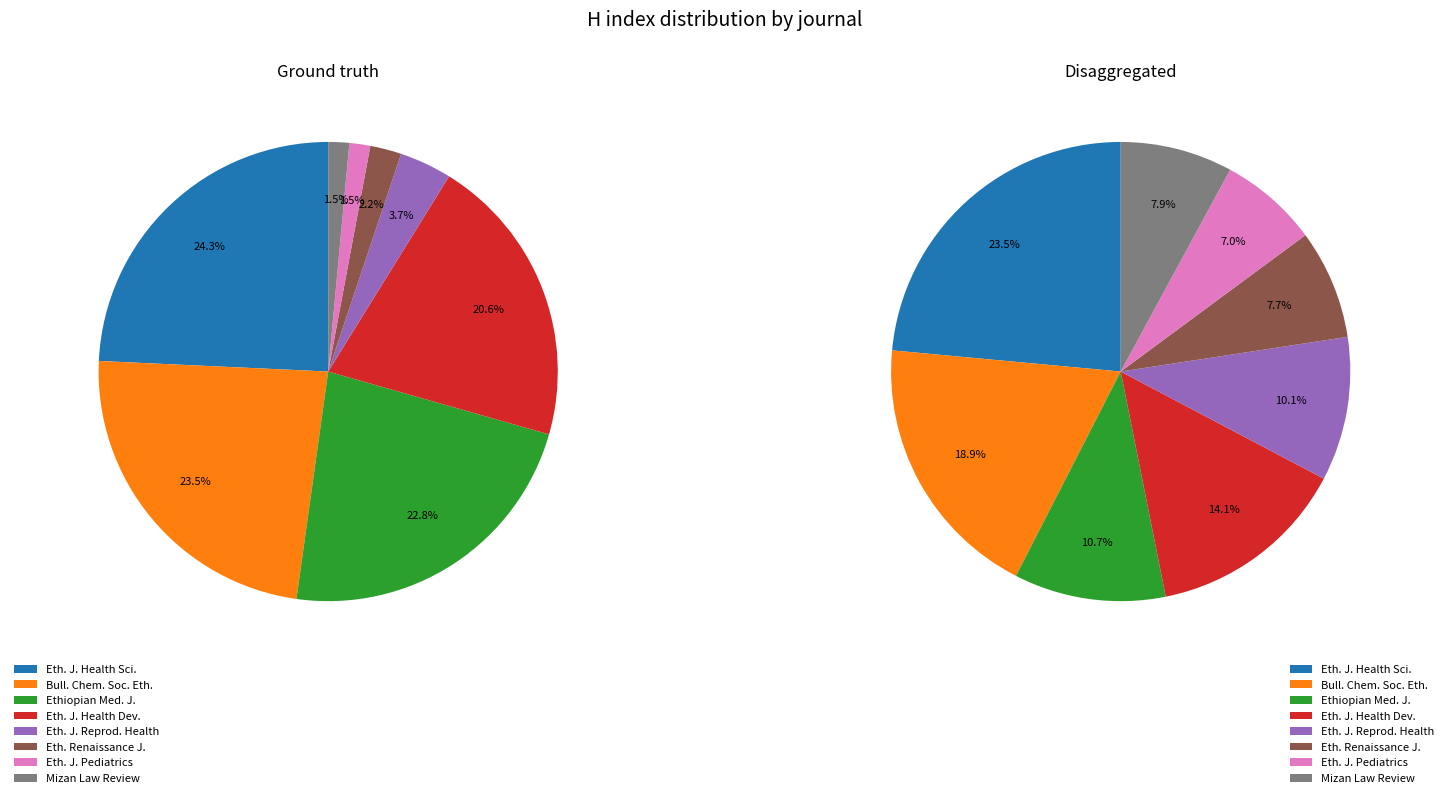

Is the sum of Ethiopian journal of health sciences and Ethiopian Medical Journal greater than half?

No